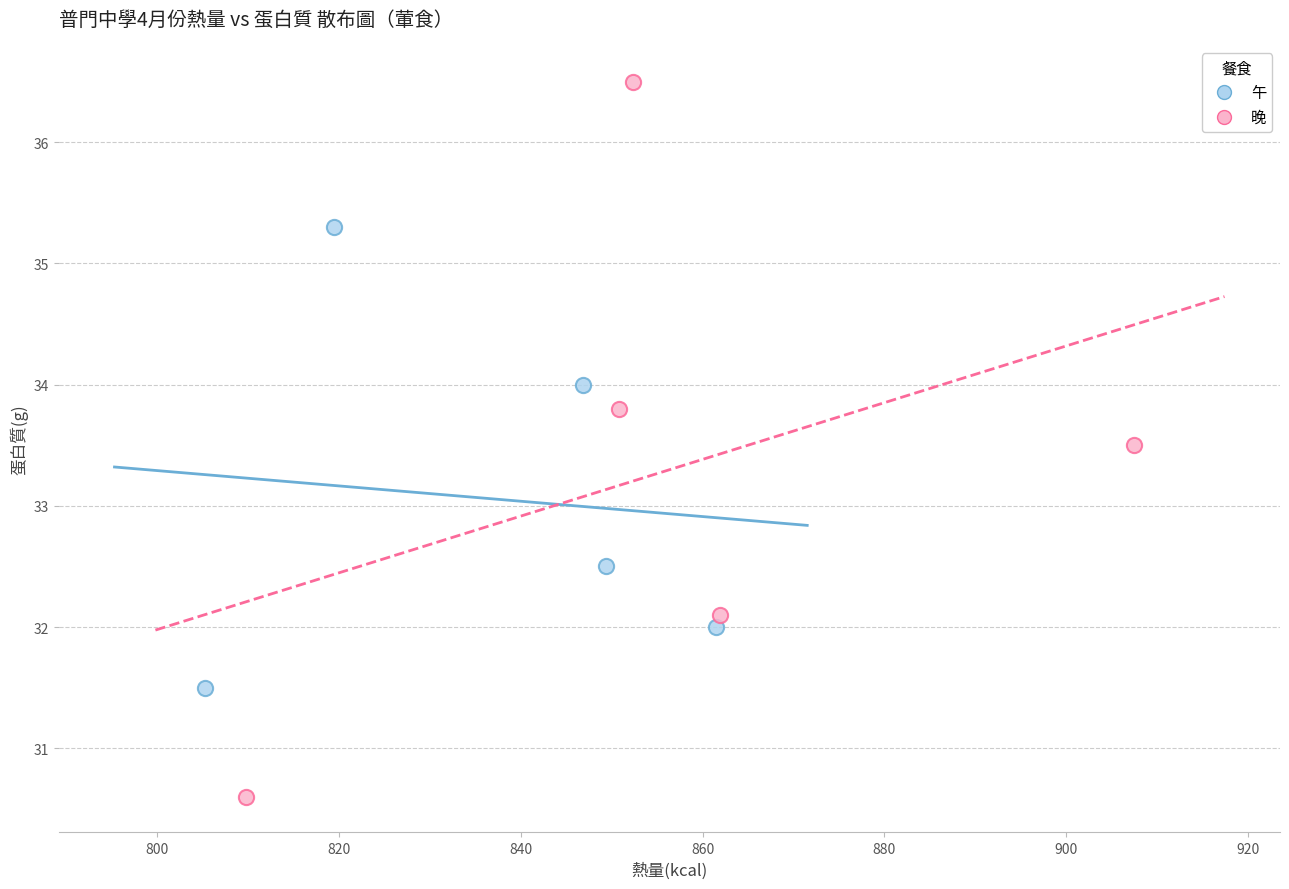

Which series reaches the minimum Y coordinate?

晚